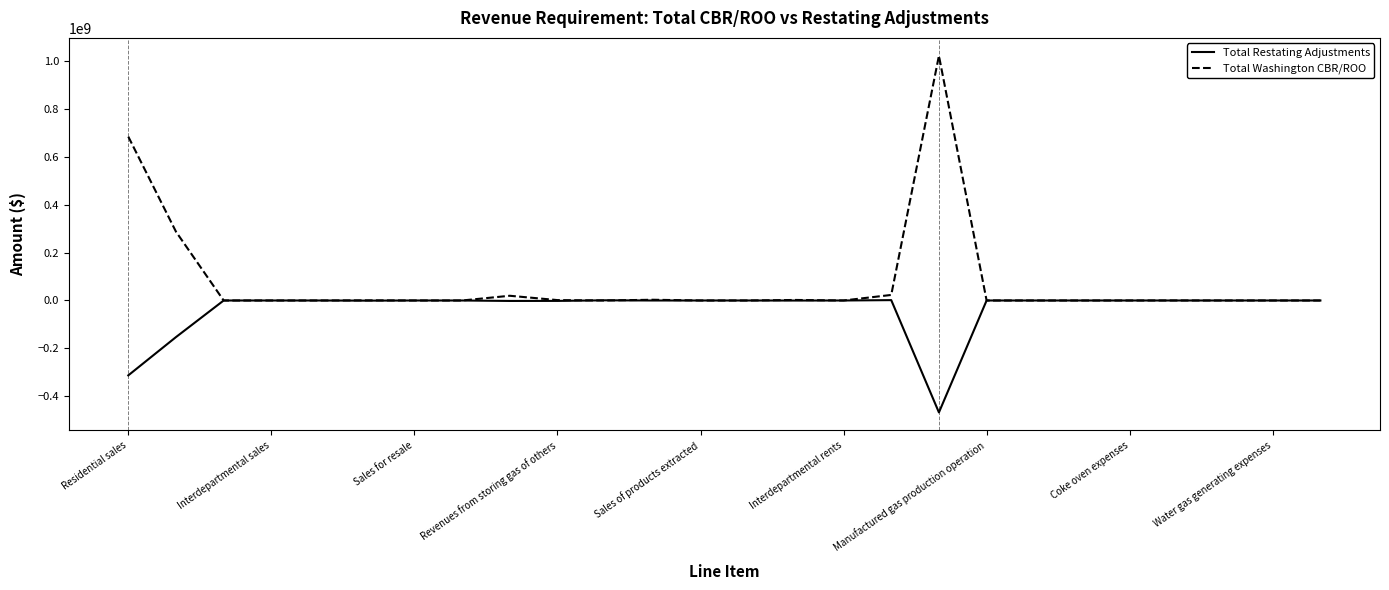

Which series has the largest total across all categories?

Total Washington CBR/ROO